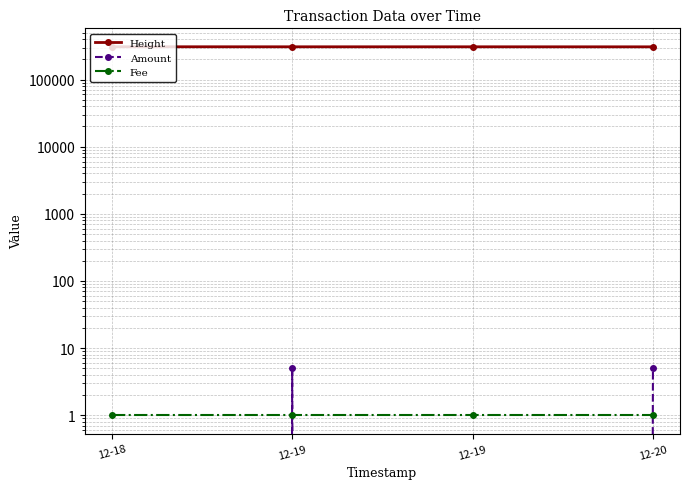

Rank the series by their maximum value, from lowest to highest.

Fee, Amount, Height